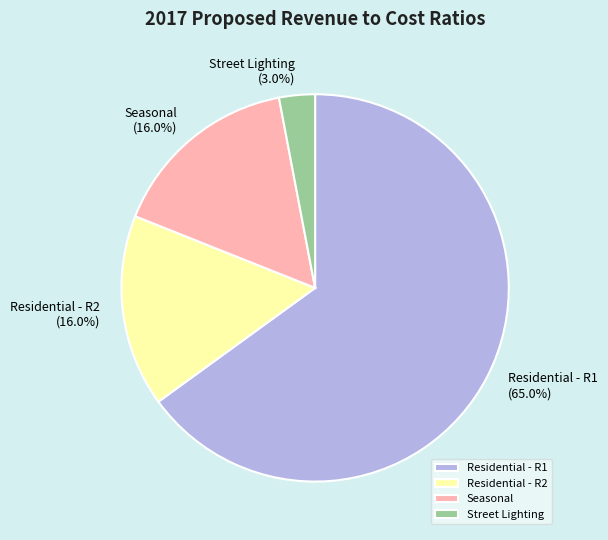

To the nearest percent, what is the combined percentage of Residential - R2 and Residential - R1?

81%